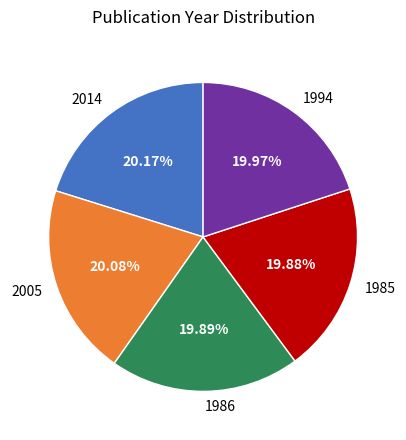

Is the sum of 1994 and 1985 greater than half?

No